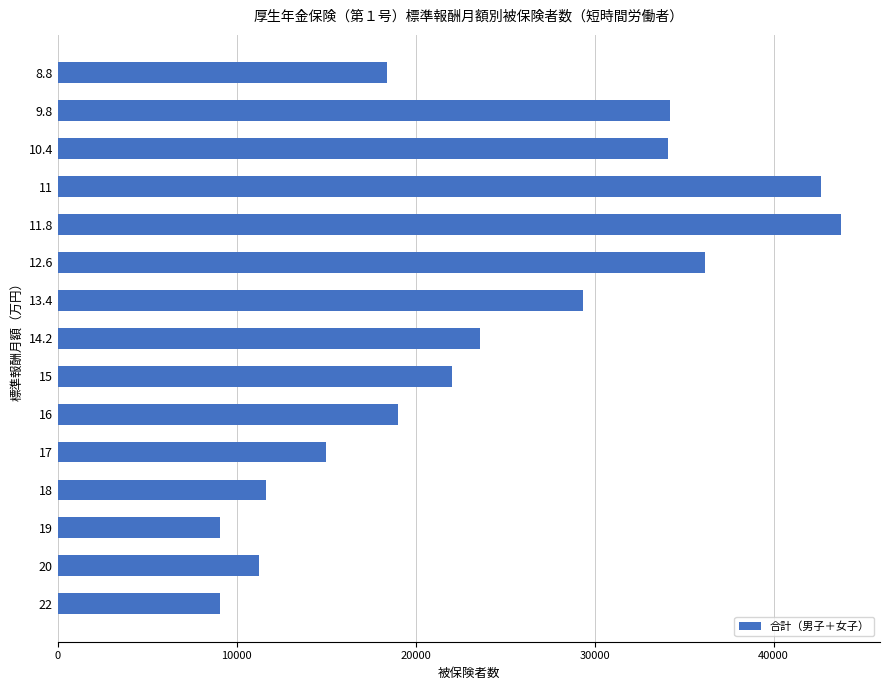

What is the value of the 3rd bar from the top?

34113